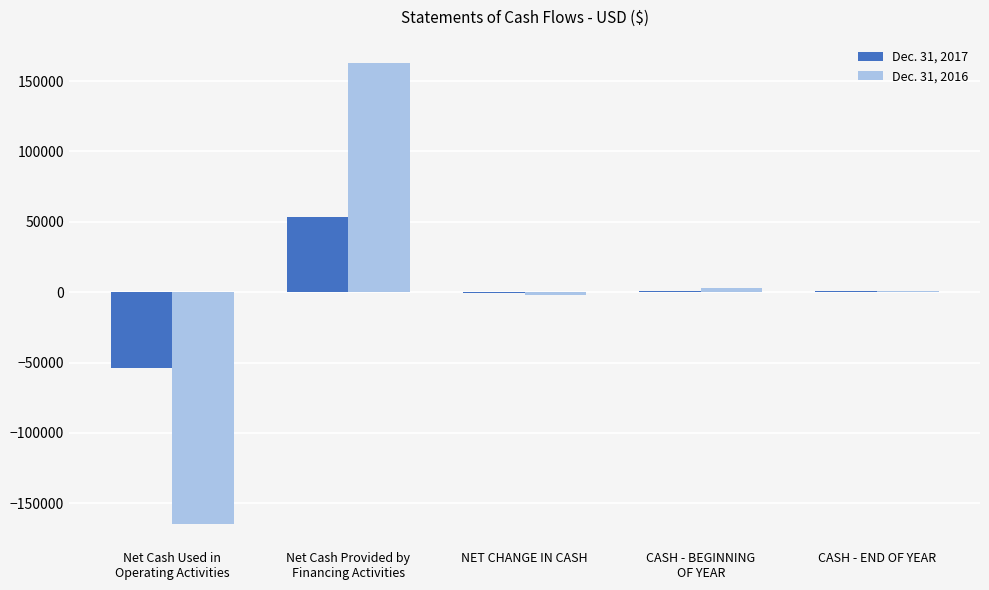

The Dec. 31, 2017 series shows 580 at CASH - END OF YEAR. True or false?

True